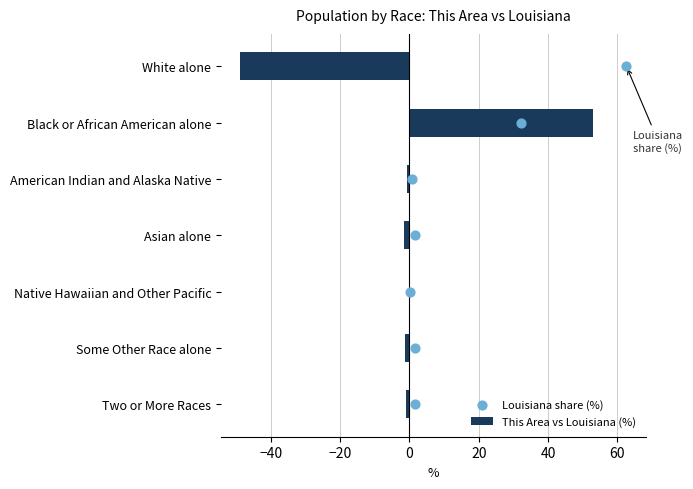

Which category has the highest value in the This Area vs Louisiana (%) series?

Black or African American alone